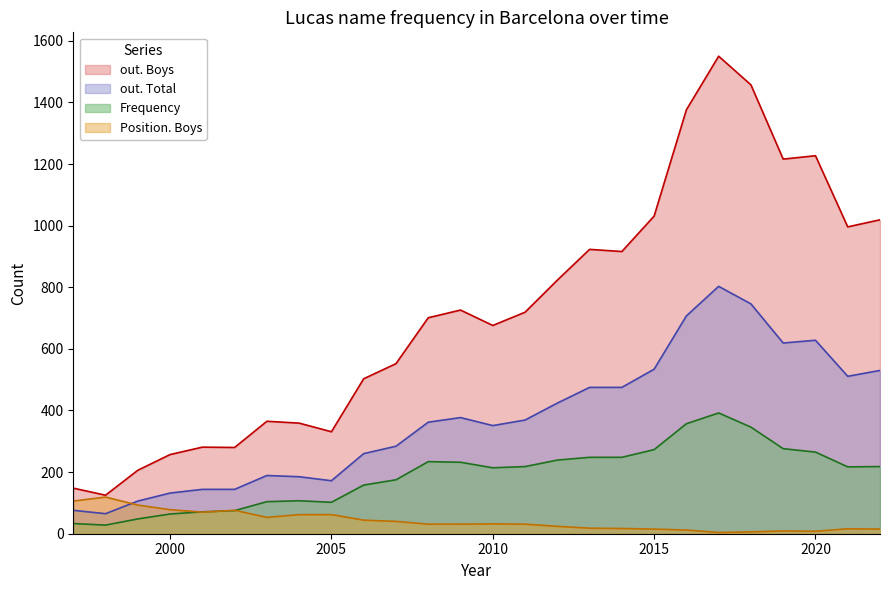

Reading left to right, transcribe all the data shown in this chart.

out. Boys: 1997=148	1998=125	1999=206	2000=257	2001=281	2002=280	2003=365	2004=359	2005=331	2006=503	2007=552	2008=701	2009=726	2010=676	2011=719	2012=823	2013=923	2014=916	2015=1031	2016=1376	2017=1550	2018=1457	2019=1216	2020=1227	2021=996	2022=1019
Frequency: 1997=33	1998=28	1999=48	2000=64	2001=71	2002=75	2003=104	2004=107	2005=102	2006=158	2007=175	2008=234	2009=232	2010=214	2011=218	2012=239	2013=248	2014=248	2015=273	2016=357	2017=392	2018=346	2019=276	2020=265	2021=217	2022=218
out. Total: 1997=76	1998=65	1999=106	2000=132	2001=144	2002=144	2003=189	2004=185	2005=172	2006=260	2007=284	2008=362	2009=377	2010=351	2011=369	2012=424	2013=475	2014=475	2015=534	2016=707	2017=803	2018=746	2019=619	2020=628	2021=511	2022=530
Position. Boys: 1997=106	1998=119	1999=93	2000=78	2001=70	2002=76	2003=53	2004=62	2005=62	2006=44	2007=40	2008=31	2009=31	2010=32	2011=31	2012=24	2013=18	2014=17	2015=15	2016=12	2017=4	2018=6	2019=9	2020=8	2021=16	2022=15